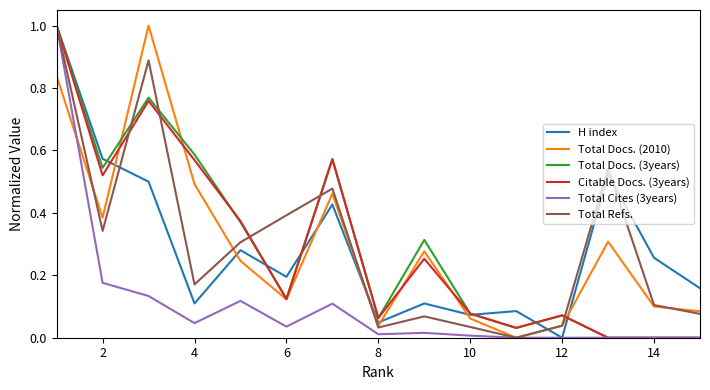

What is the maximum value shown in the chart?

1.0